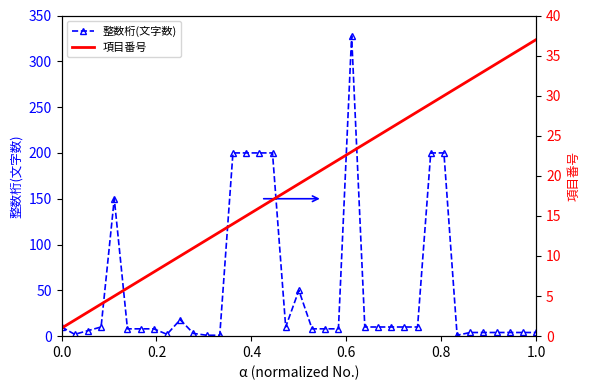

How many lines are shown in the chart?

2